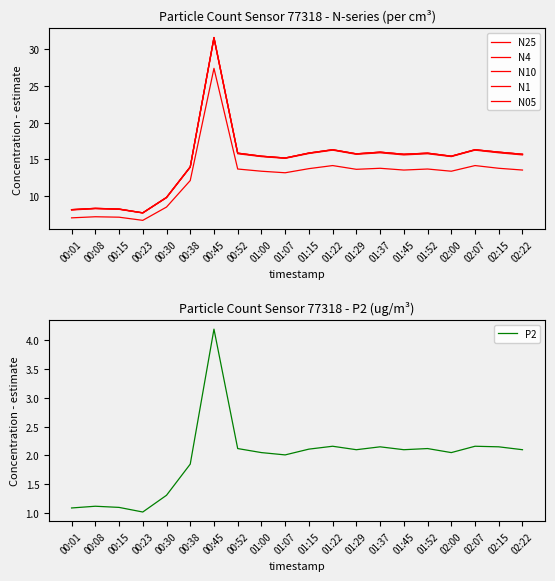

What is the difference between the second highest and minimum values in the P2 series?

1.1